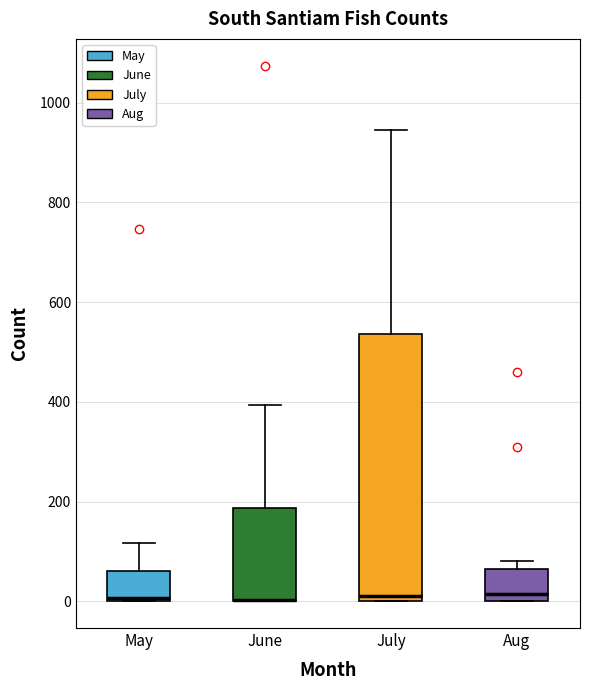

Reading left to right, read every box against the y-axis: the position of its median line, the range the box covers, and the ends of its whiskers. The values are not printed on the chart, so give them approximately, as read against the axis.

May: median 0 (just above the box's lower edge), box 0 to 60, whiskers 0 to 120
June: median 0 (drawn on the box's lower edge), box 0 to 180, whiskers 0 to 400
July: median 20, box 0 to 540, whiskers 0 to 940
Aug: median 20, box 0 to 60, whiskers 0 to 80